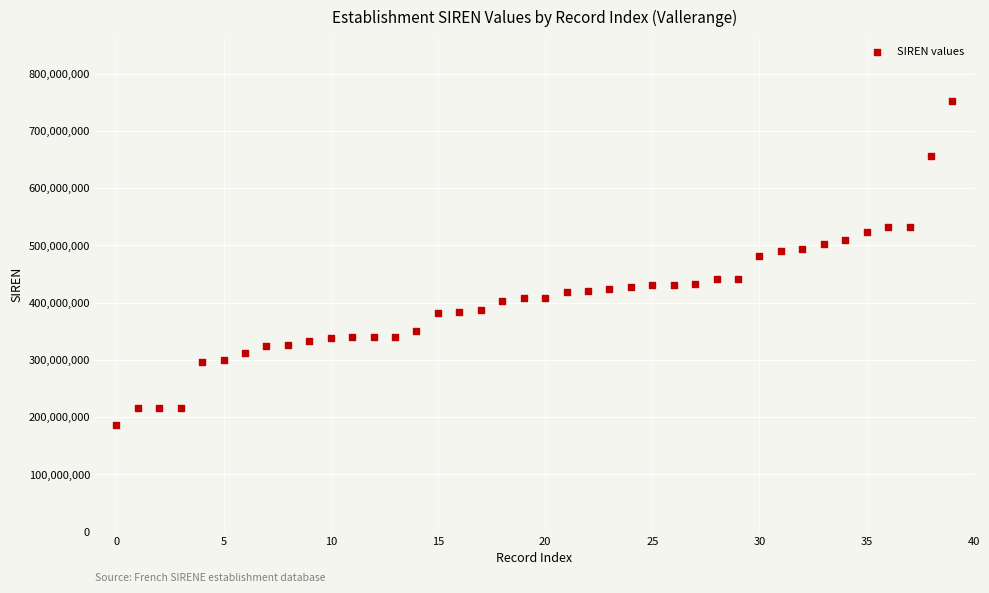

What is the range of Y values (max minus min)?

566025215